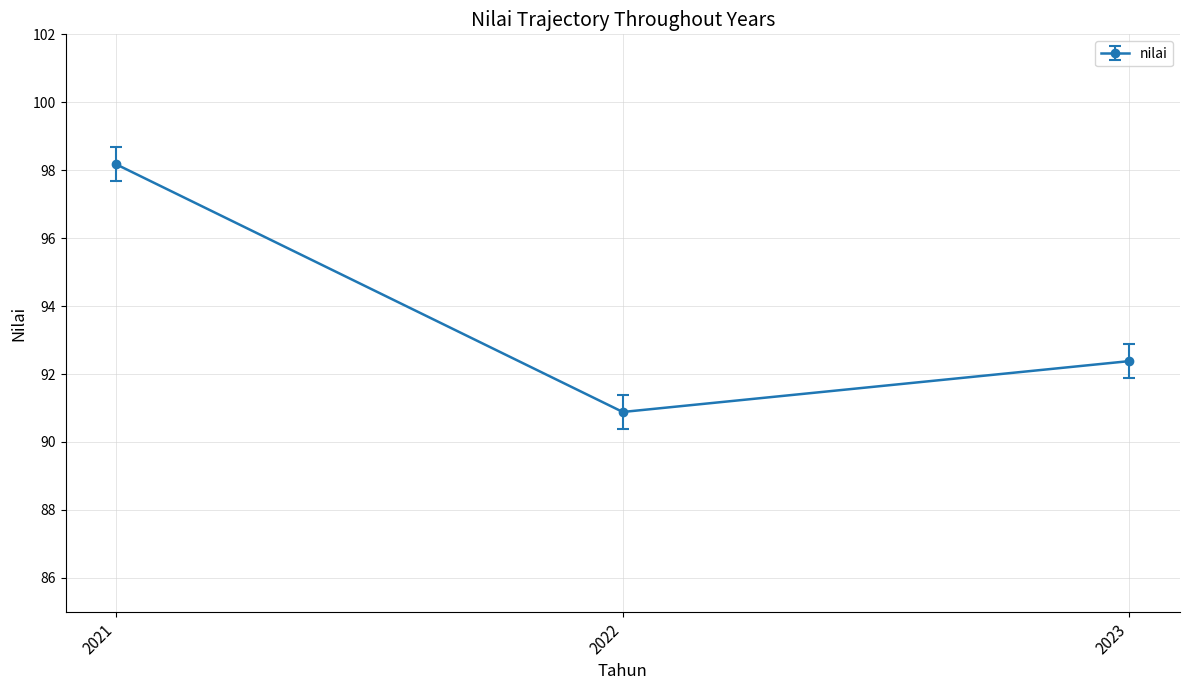

Reading left to right, list all the values displayed in this chart.

2021=98.2	2022=90.9	2023=92.4